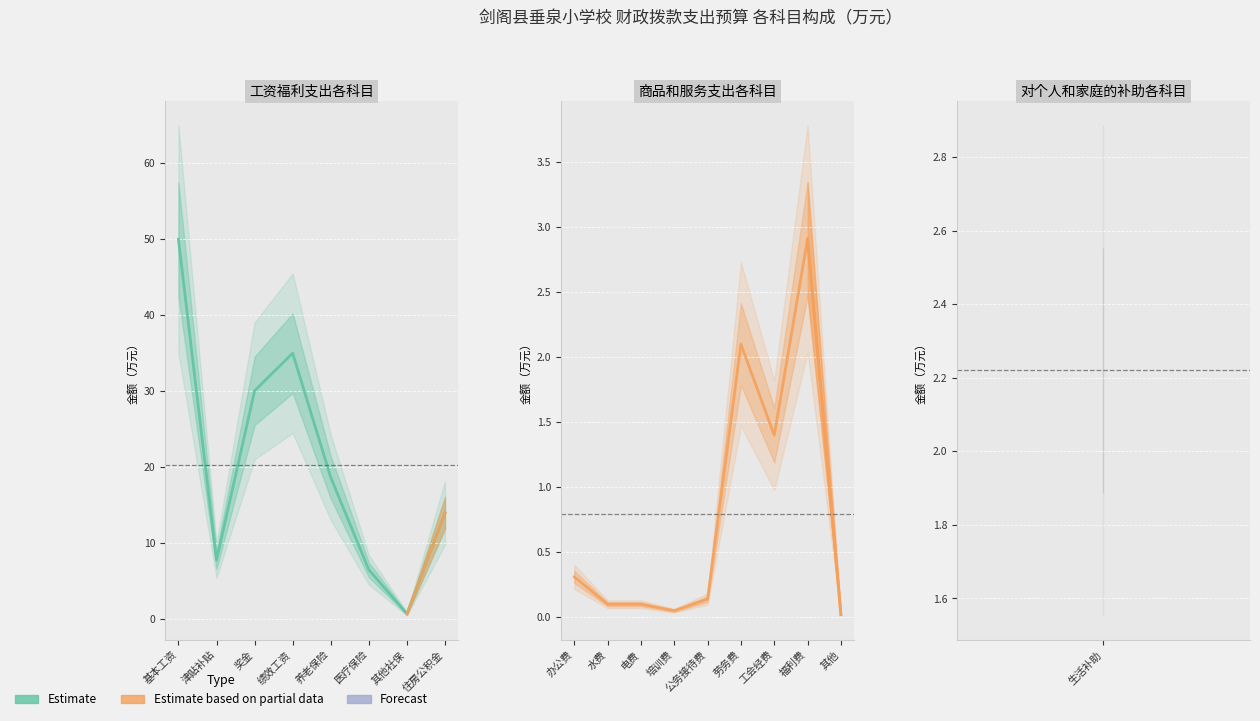

Which has a higher value, 其他社会保障缴费 or 其他商品和服务支出?

其他社会保障缴费